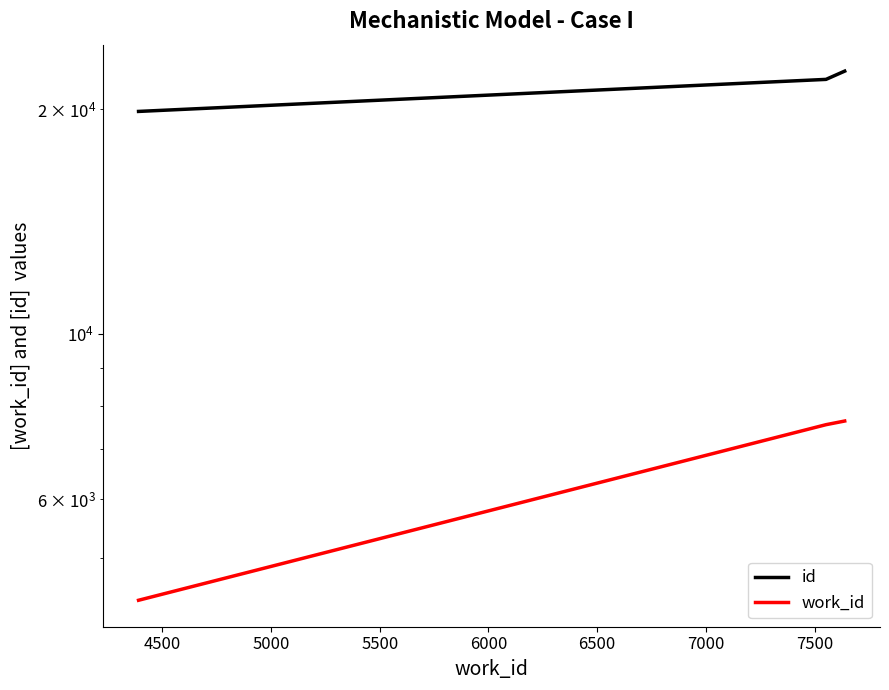

What is the value of the id point at the 2nd from the left?

21938